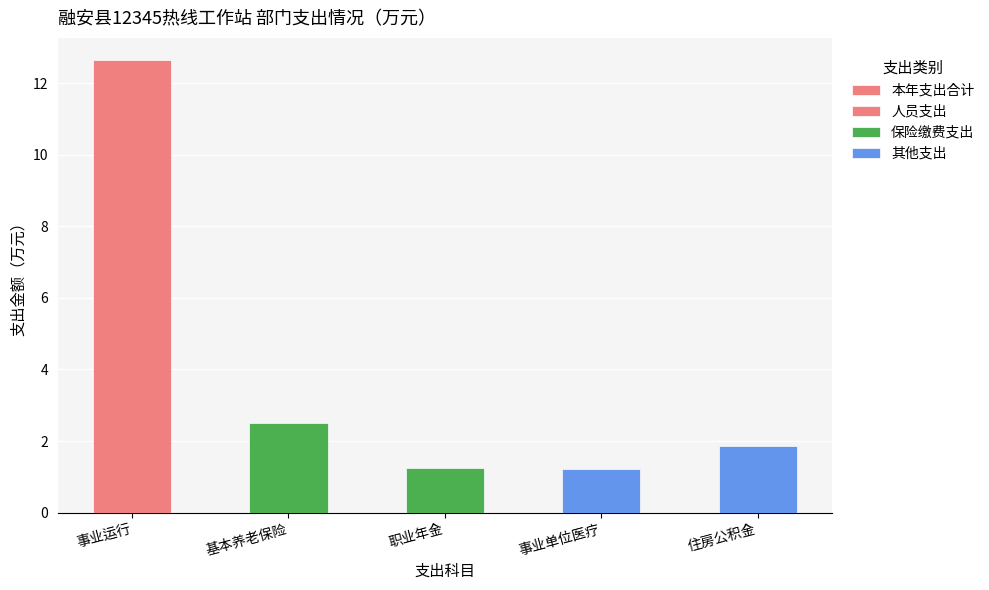

The value at 事业运行 is 12.6. True or false?

True